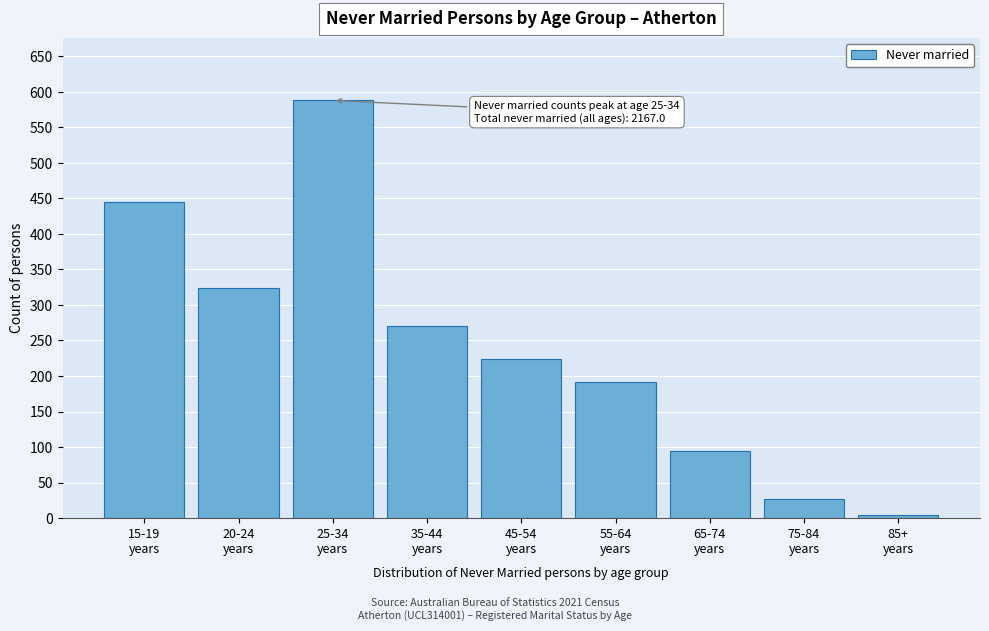

Reading left to right, what are all the values shown in this chart?

445	324	588	270	224	191	94	27	4